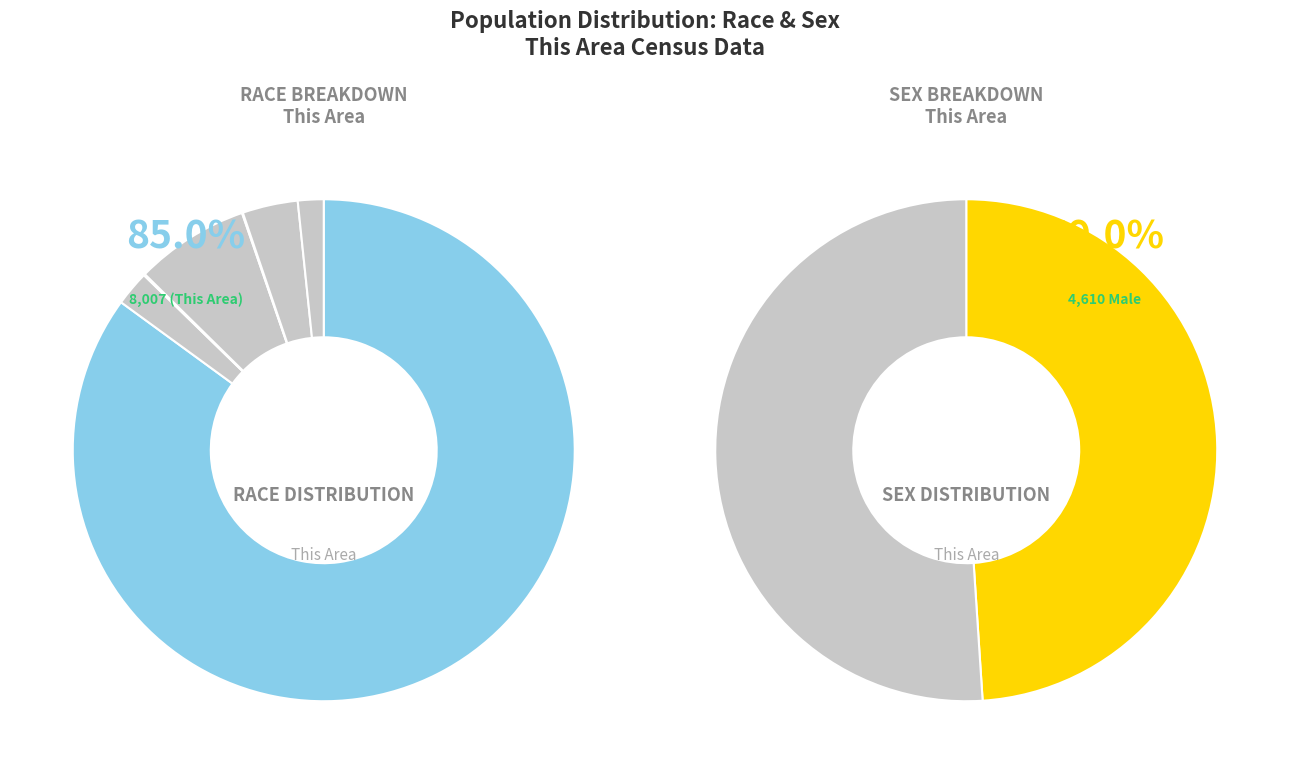

Is White alone the majority of the pie?

Yes